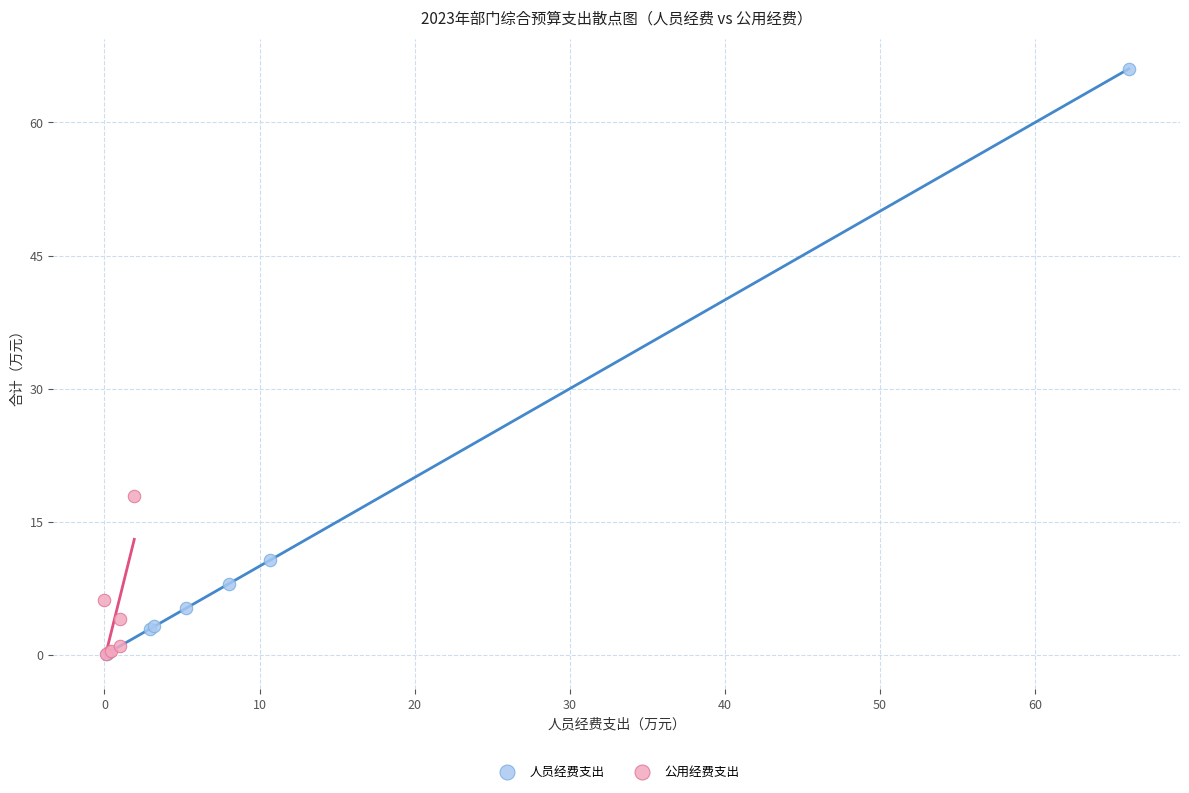

Which series has the largest Y range (max minus min)?

人员经费支出